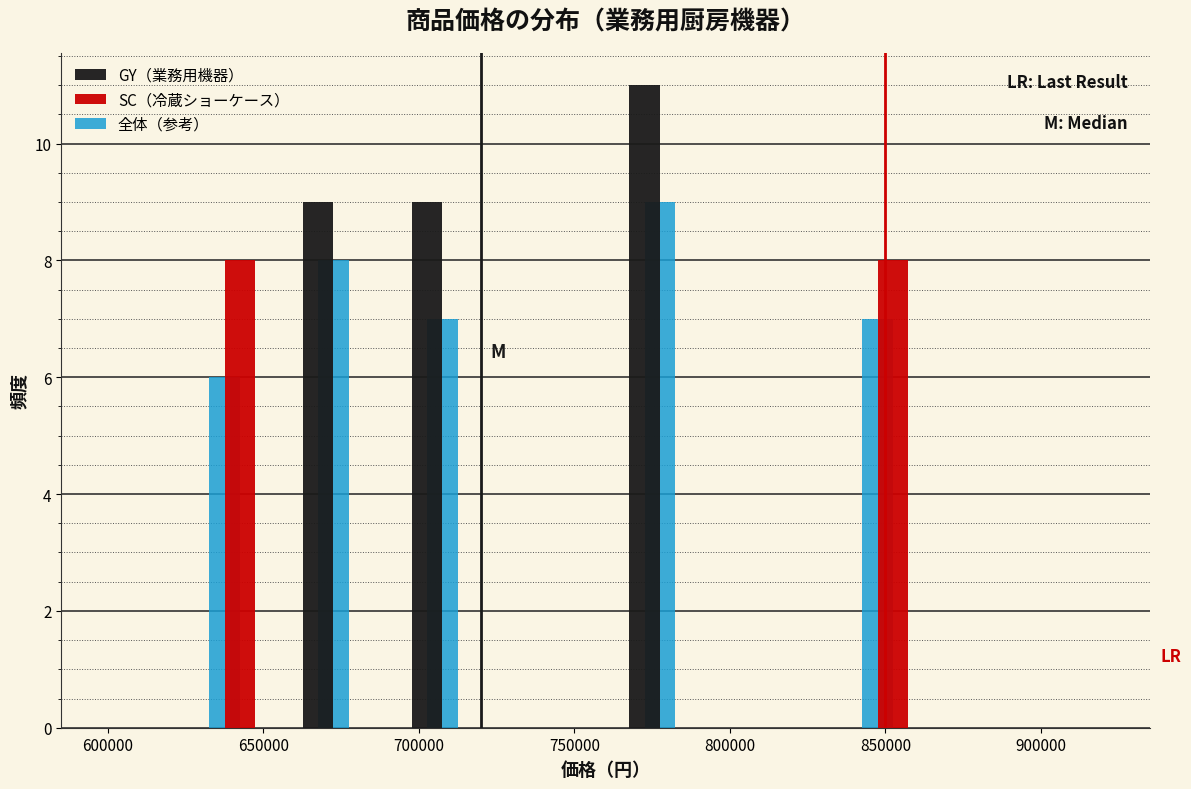

In the 全体（参考） series, which range on the x-axis has the tallest bar?

760000 to 795000